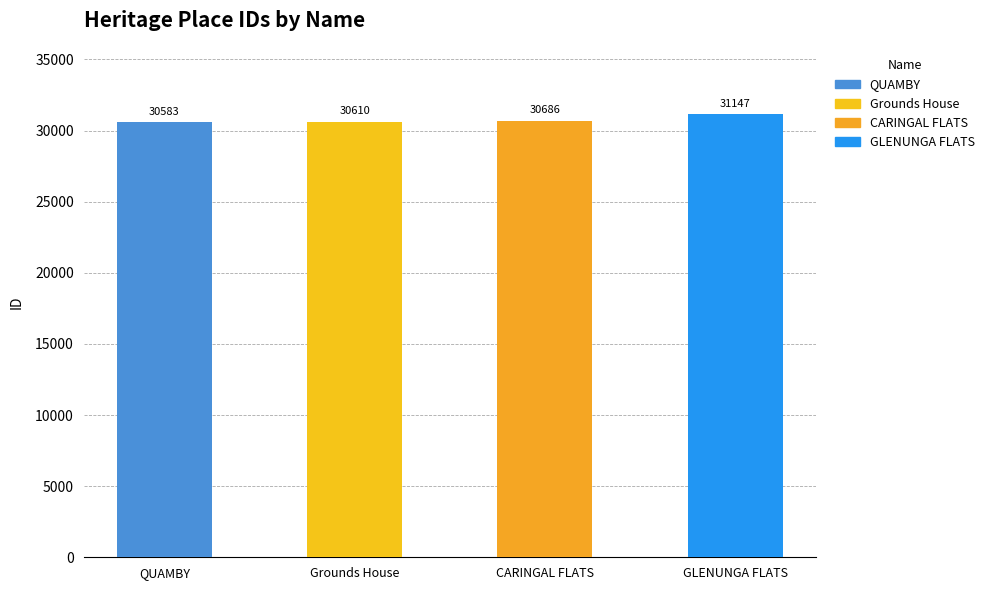

Rank the categories by value from highest to lowest.

GLENUNGA FLATS, CARINGAL FLATS, Grounds House, QUAMBY